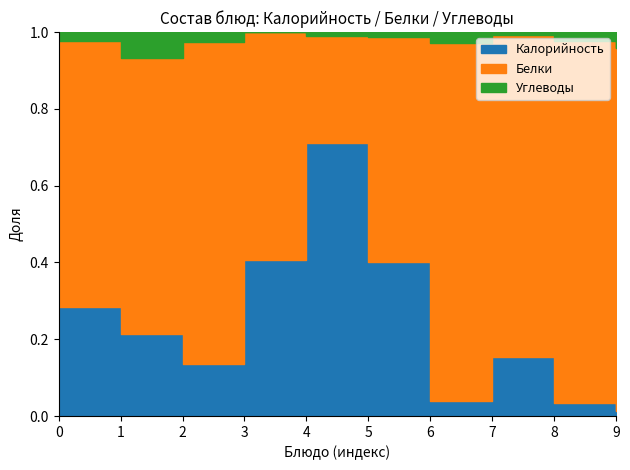

What are all the series names shown in the legend?

Калорийность, Белки, Углеводы